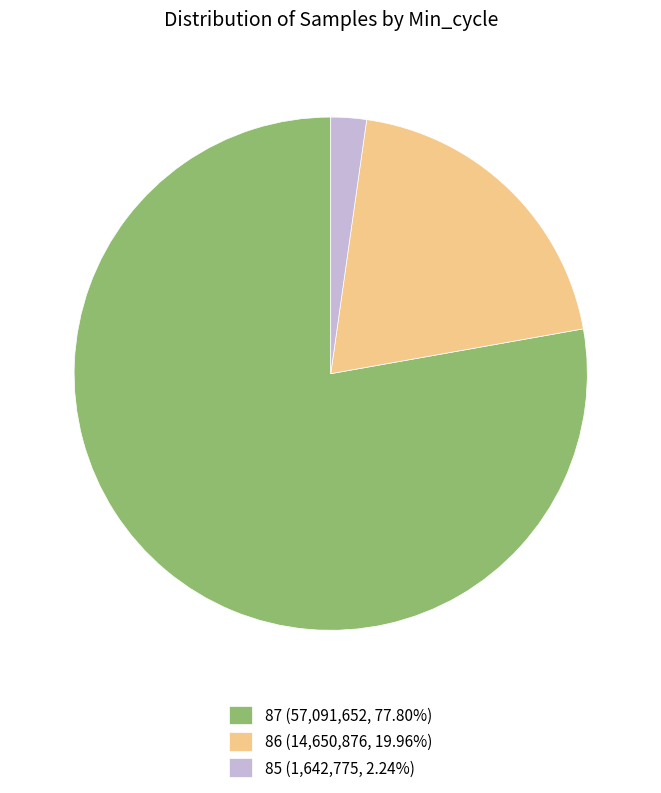

Do 86 (14,650,876, 19.96%) and 85 (1,642,775, 2.24%) together represent more than half of the pie?

No